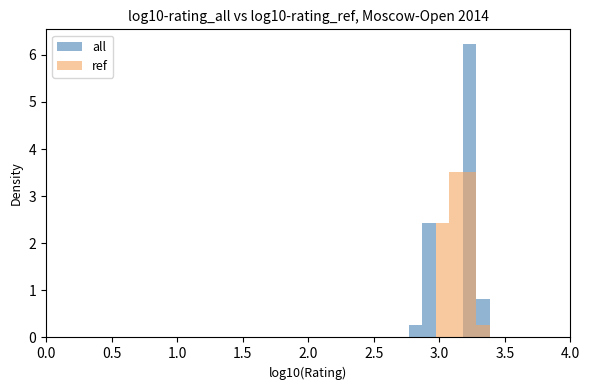

Reading left to right, extract all data points from this chart.

all: 1799	2008	1819	1961	1810	1872	1816	1845	1704	1776	1871	1907	1811	1680	1817	1692	1836	1776	800	1879	1960	1800	1855	700	900	1786	800	800	800	1845	1825	1717	800	800	800	800
ref: 2027	1912	1683	1447	1613	1417	1668	1187	1391	1406	1714	1672	1578	1703	1166	1606	1246	1628	971	1721	1500	1315	1297	1645	1301	1293	1087	1505	1618	1345	1130	1018	1454	1124	1014	1057